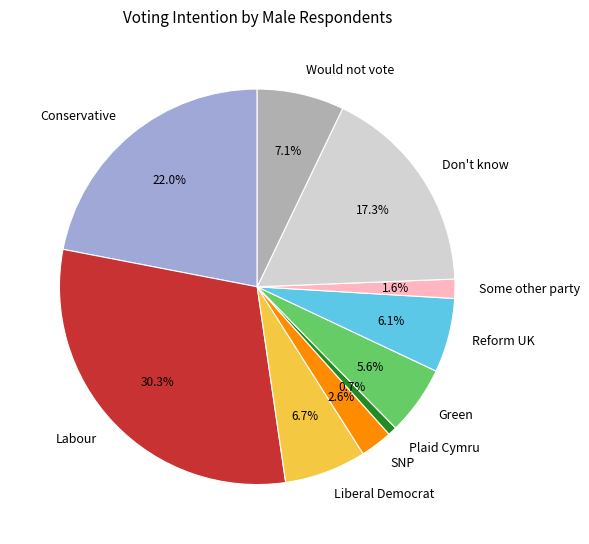

Which category has the smallest portion of the pie?

Plaid Cymru